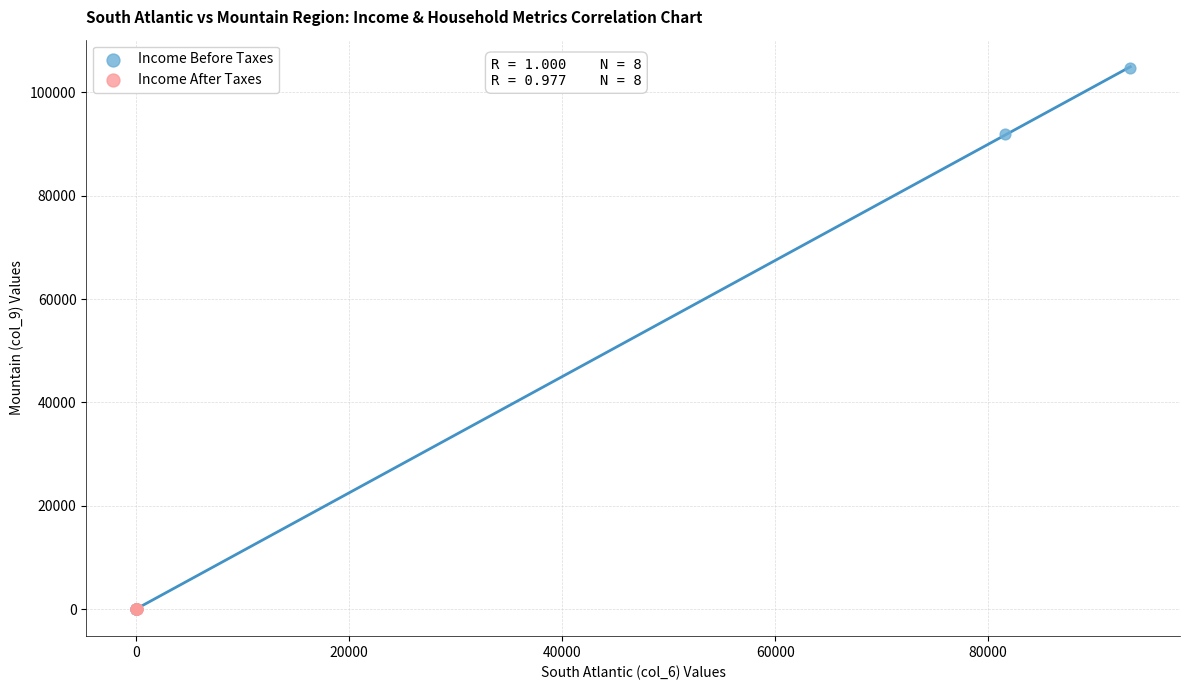

Which series contains the highest Y value?

Income Before Taxes